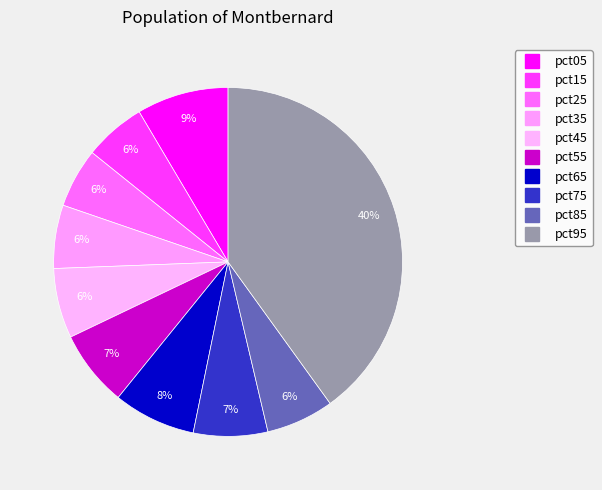

How many slices are in this pie chart?

10